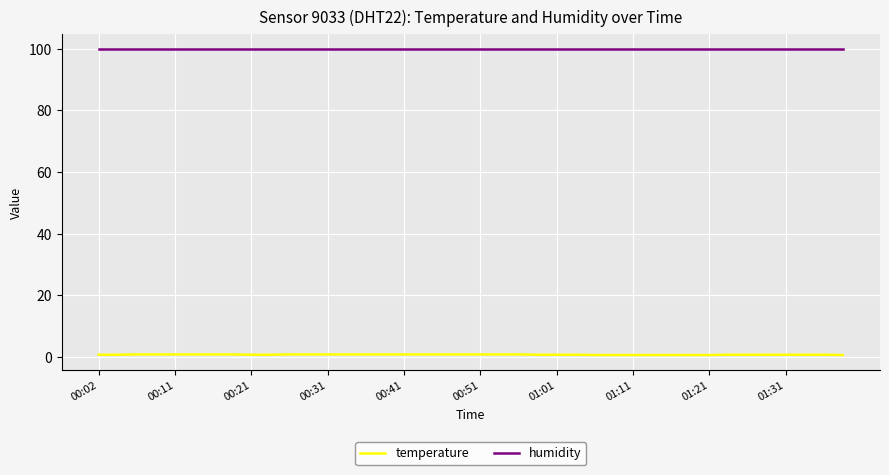

Which series has the largest total across all categories?

humidity